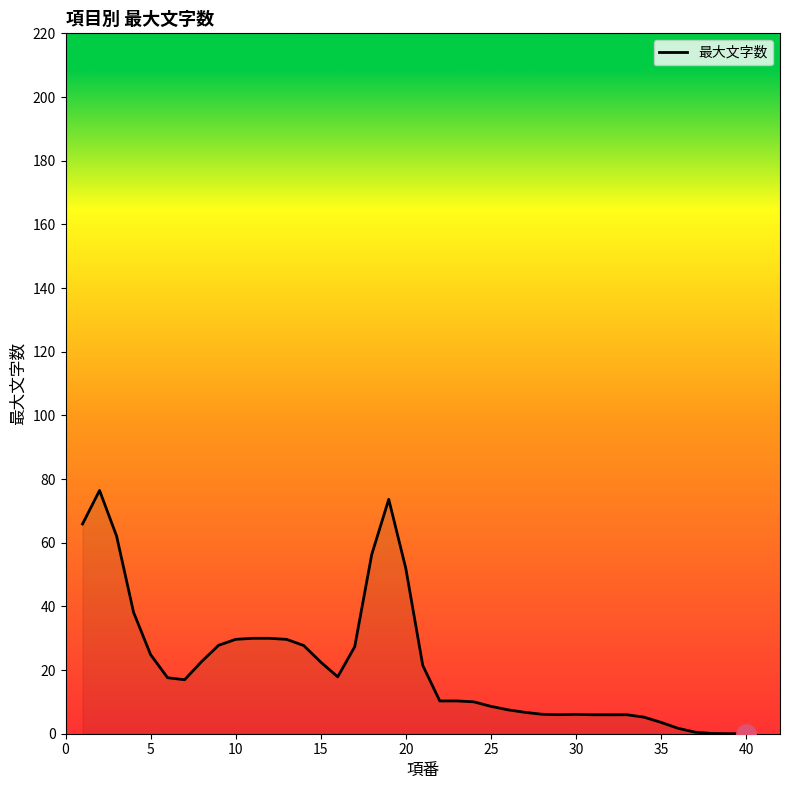

What is the maximum value shown in the chart?

76.4